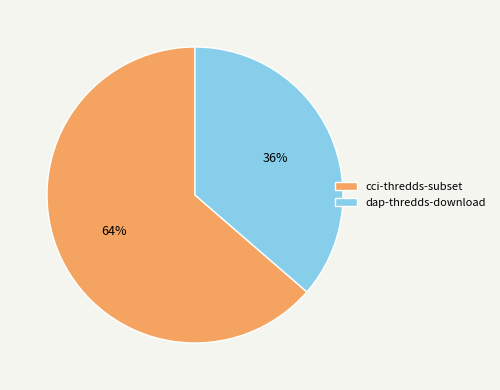

Does cci-thredds-subset represent more than half of the total?

Yes